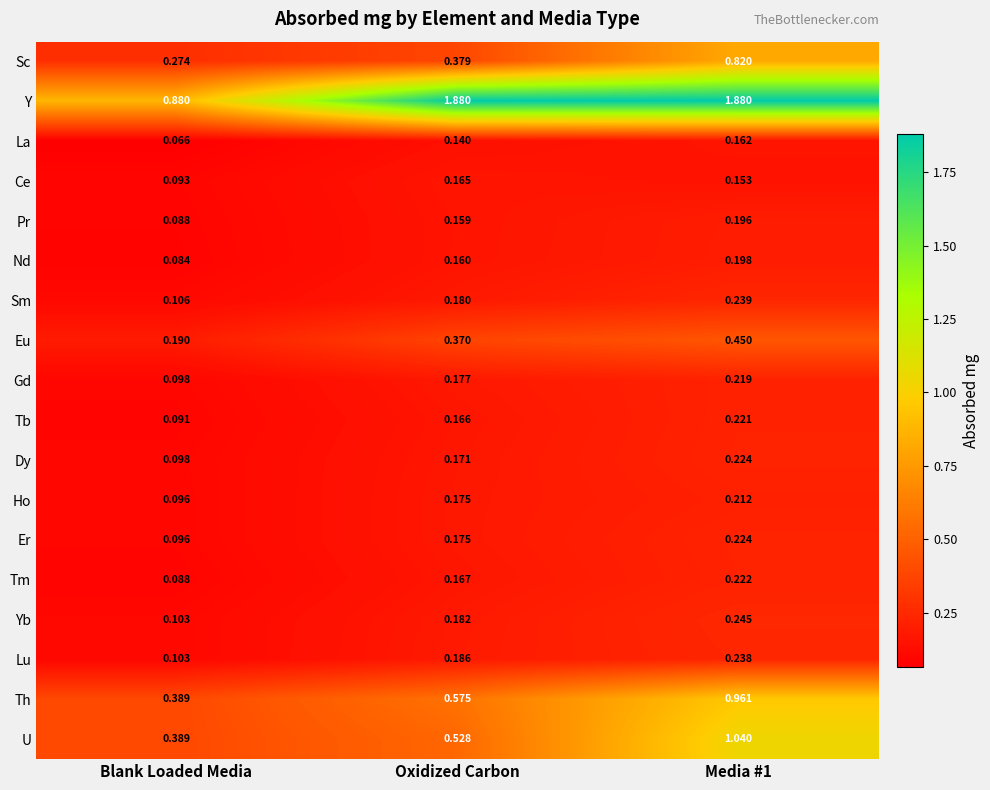

Which series has the largest total across all categories?

Y